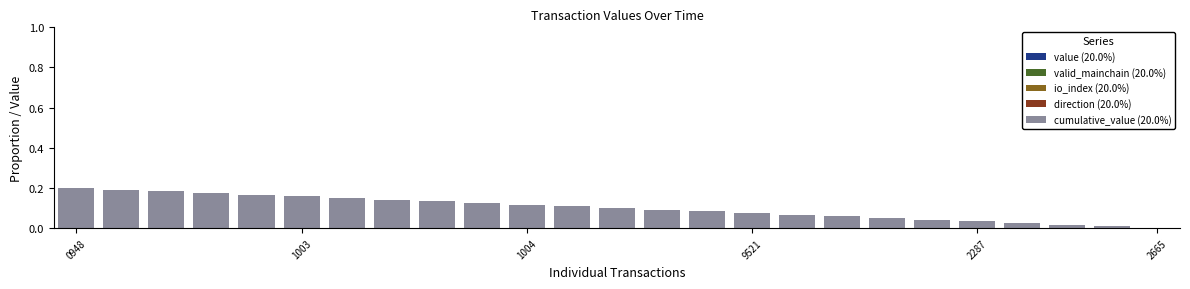

What is the sum of all values?

2.5